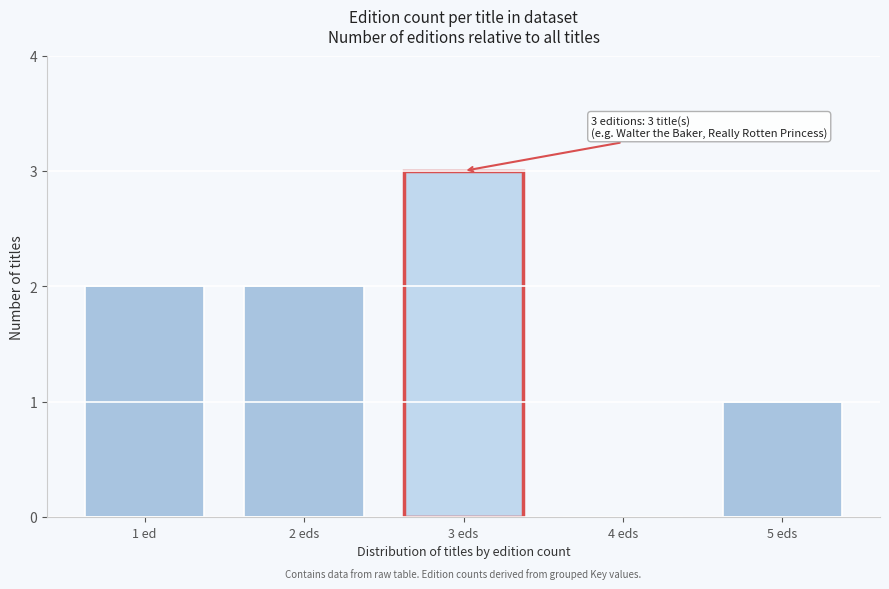

Reading left to right, extract all data points from this chart.

1 ed=2	2 eds=2	3 eds=3	4 eds=0	5 eds=1